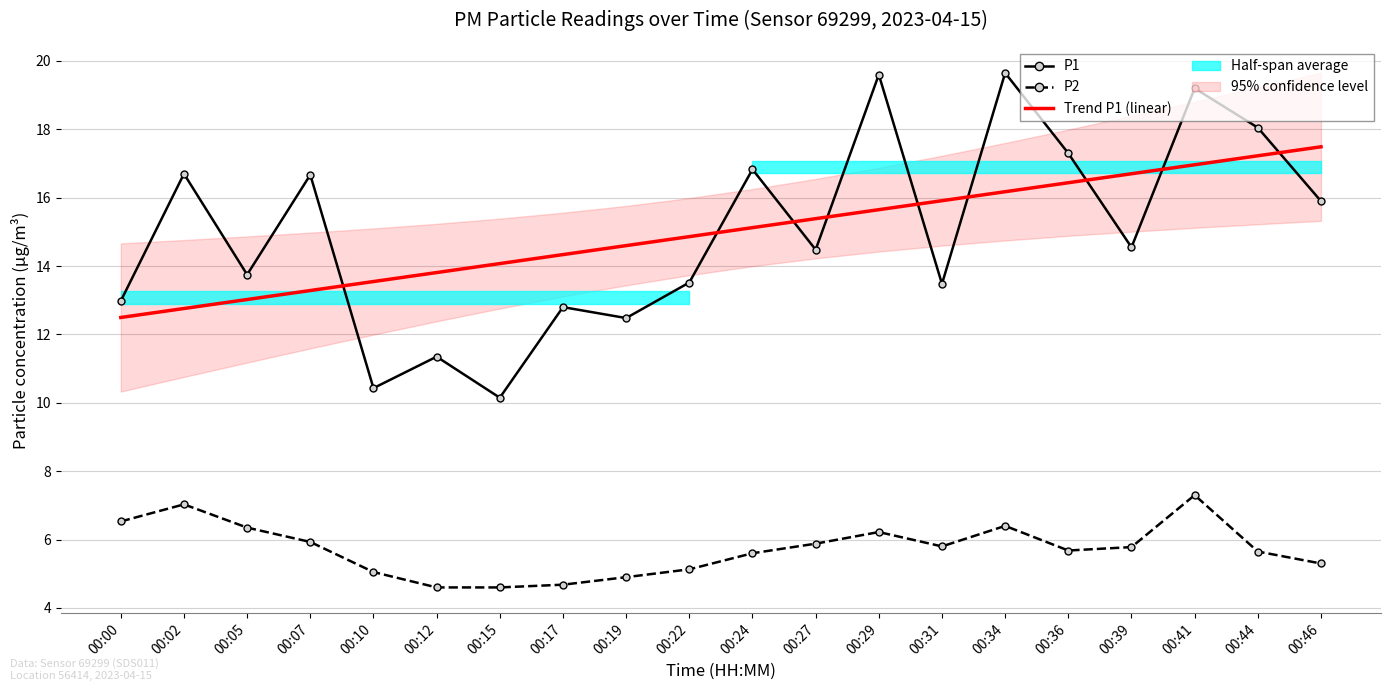

True or false: P2 and Trend P1 (linear) intersect in this chart.

False